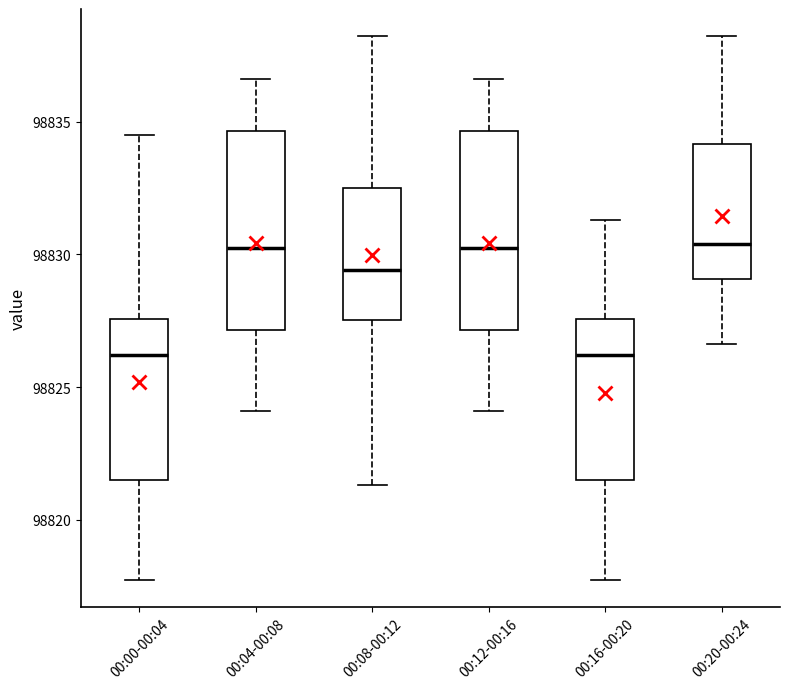

Where does the median line of the box for 00:20-00:24 sit on the y-axis? The values are not printed on the chart, so give them approximately, as read against the axis.

98830.5